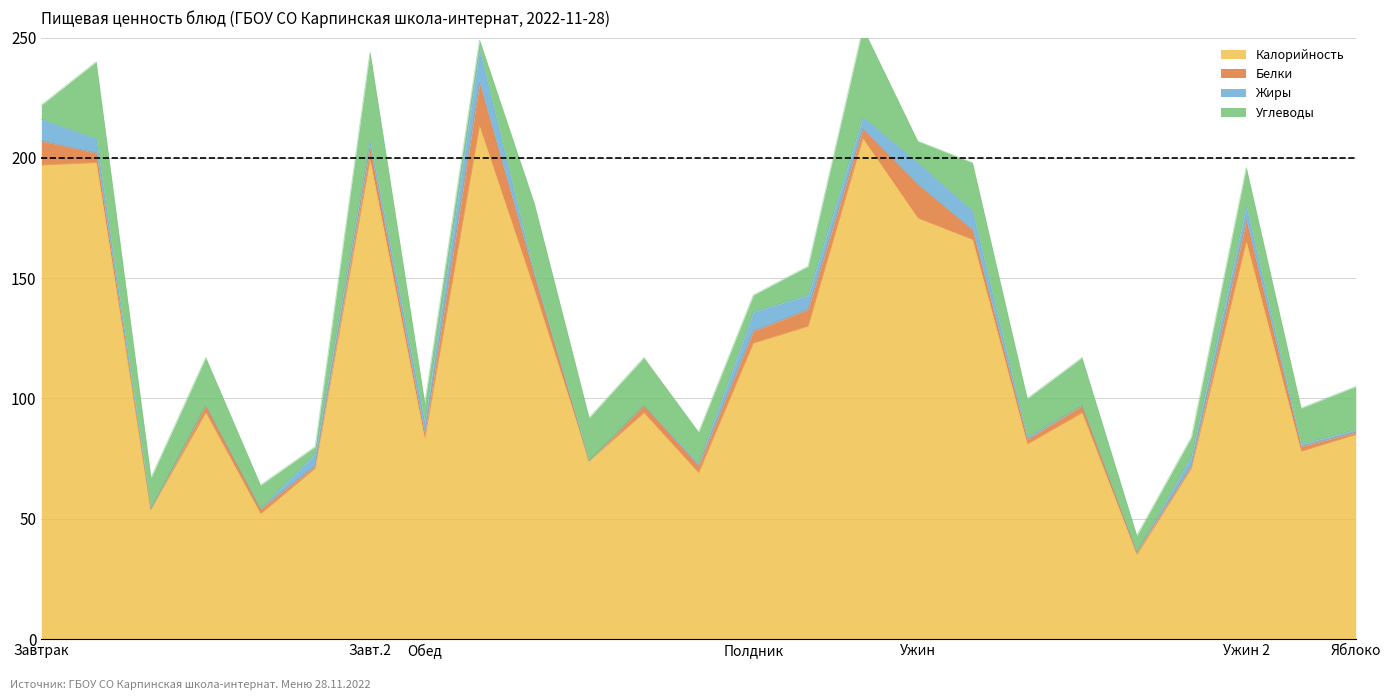

Is it true that Углеводы equals 20 at батон нарезной?

False